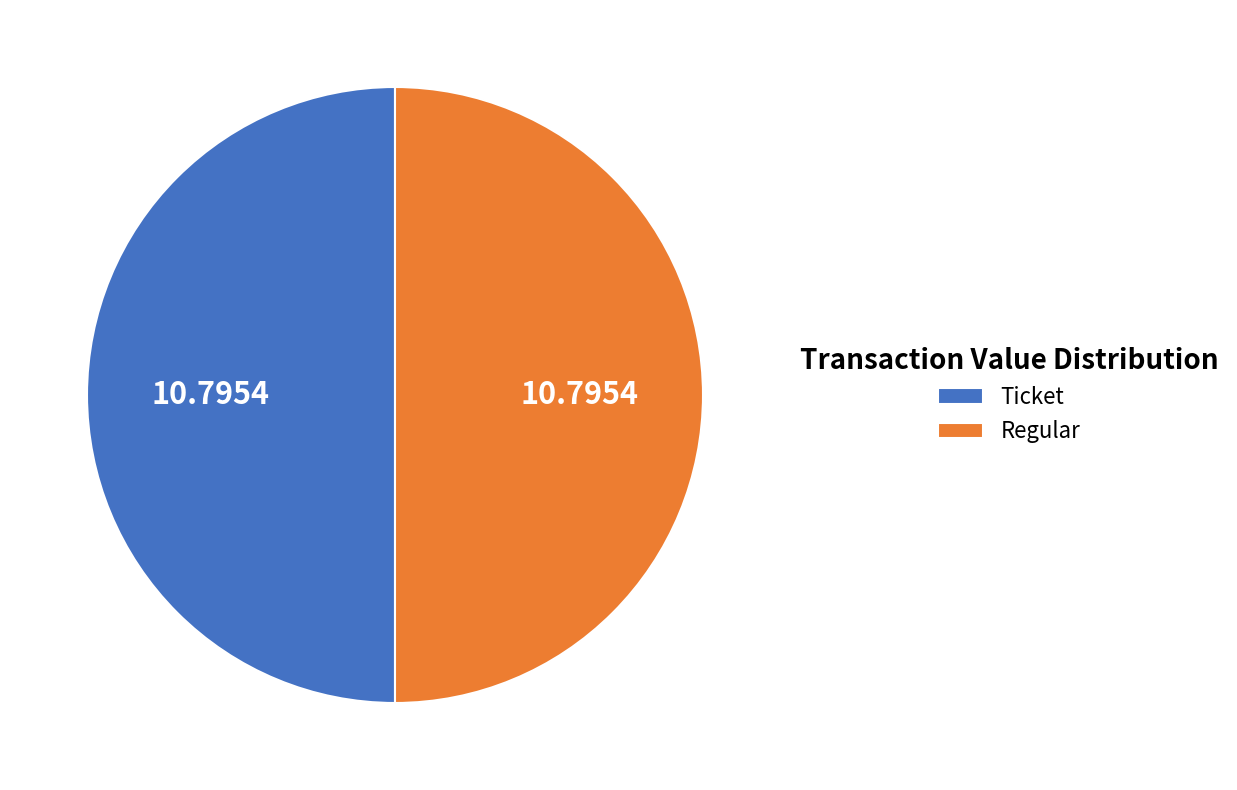

What is the ratio of the value at Regular to the value at Ticket?

1.0